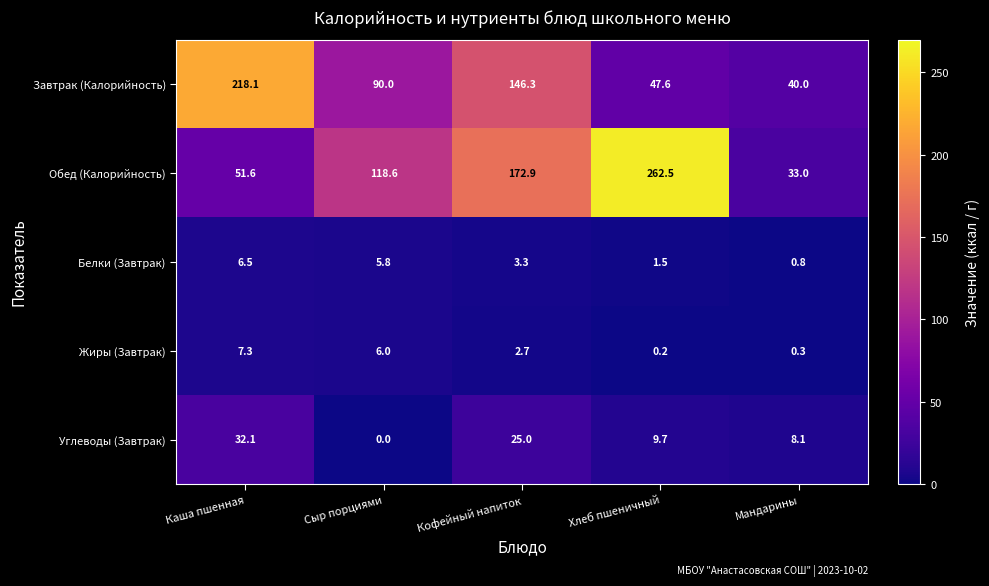

What is the difference between the Жиры (Завтрак) values at Хлеб пшеничный and Сыр порциями?

5.8